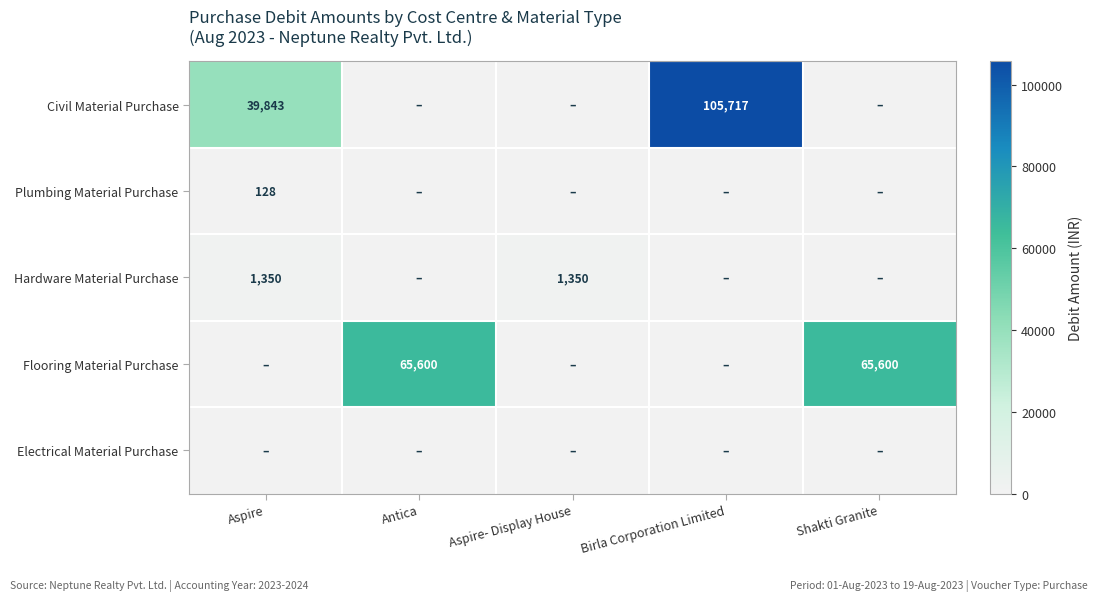

The value of Hardware Material Purchase at Aspire- Display House is 693. True or false?

False